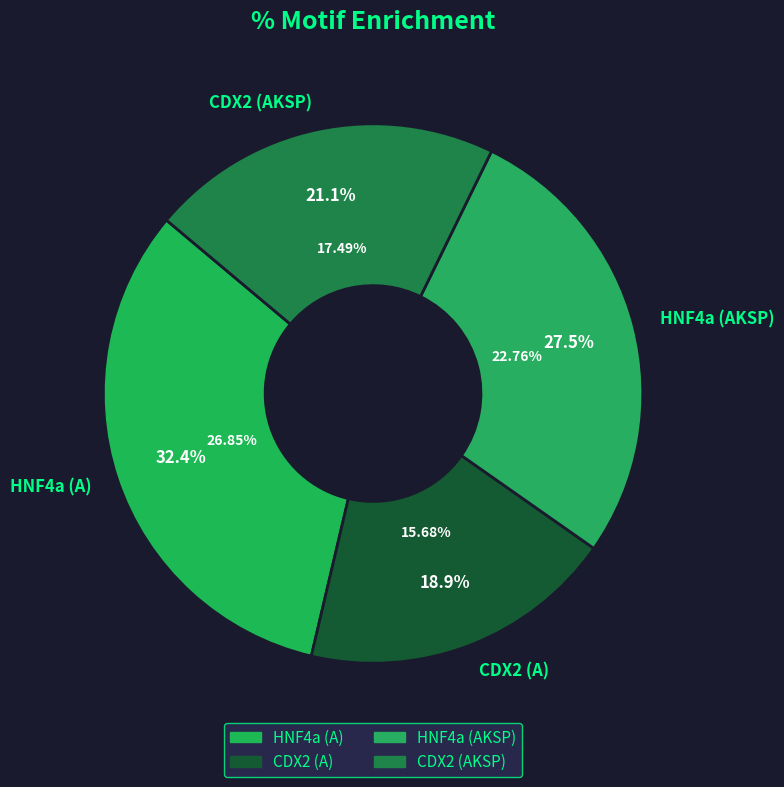

Count the number of slices in the pie.

4